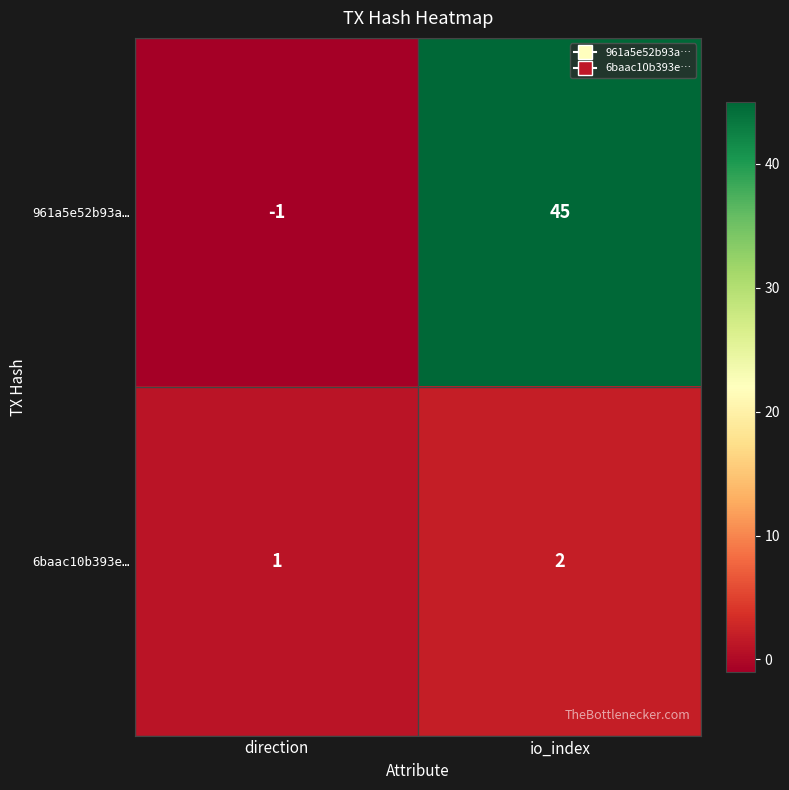

What is the spread (max minus min) of values at io_index?

43